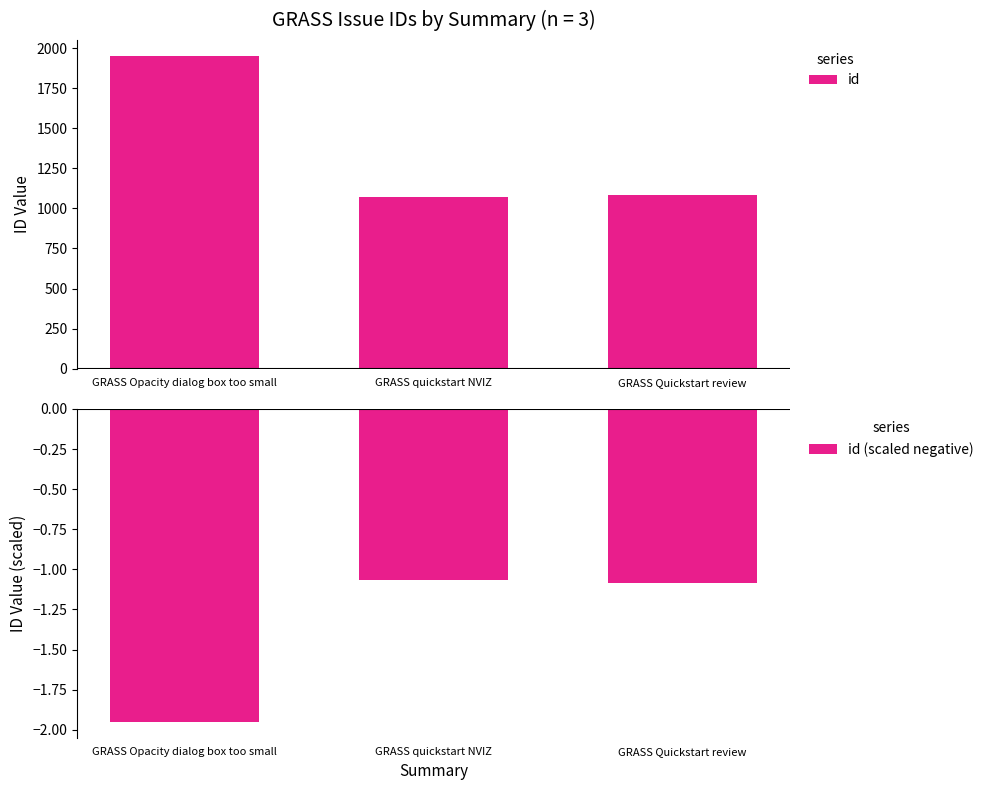

Reading left to right, list all the values displayed in this chart.

id: 1952.0	1068.0	1083.0
id (scaled negative): -2.0	-1.1	-1.1